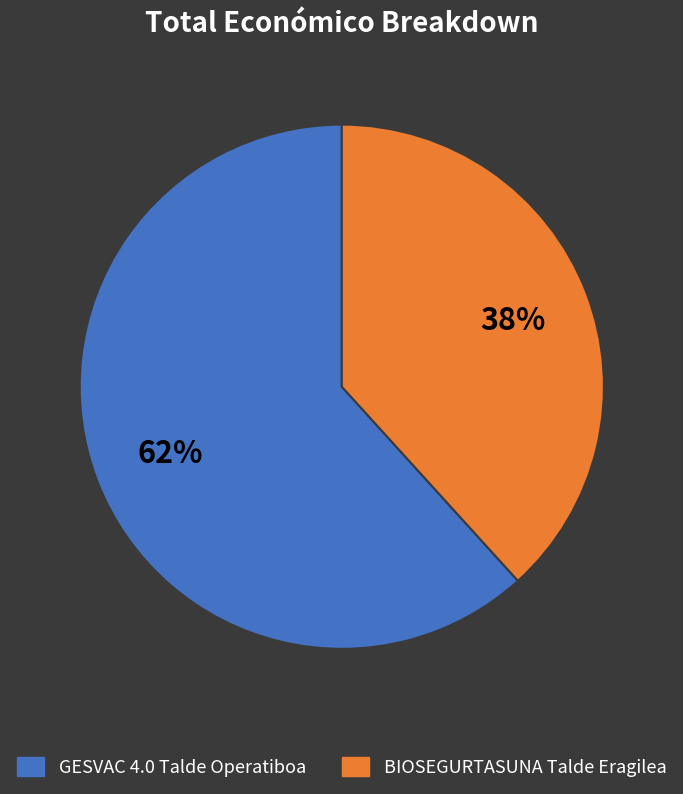

What percentage is the BIOSEGURTASUNA Talde Eragilea slice, to the nearest percent?

38%